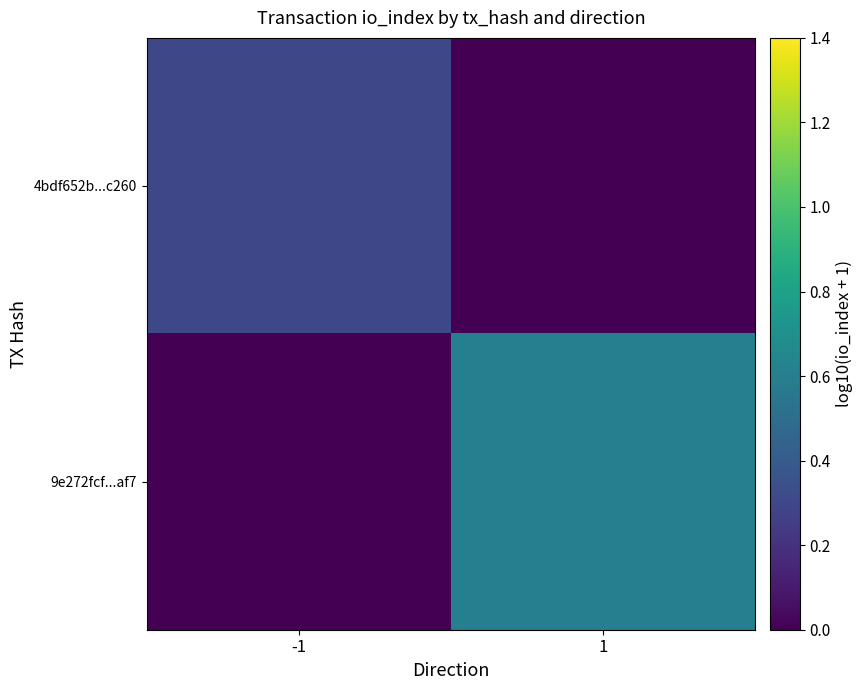

Which label corresponds to the smallest value in the chart?

1